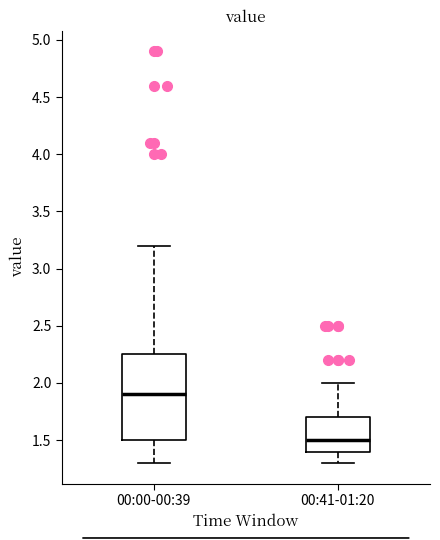

Reading left to right, read every box against the y-axis: the position of its median line, the range the box covers, and the ends of its whiskers. The values are not printed on the chart, so give them approximately, as read against the axis.

00:00-00:39: median 1.90, box 1.50 to 2.25, whiskers 1.30 to 3.20
00:41-01:20: median 1.50, box 1.40 to 1.70, whiskers 1.30 to 2.00